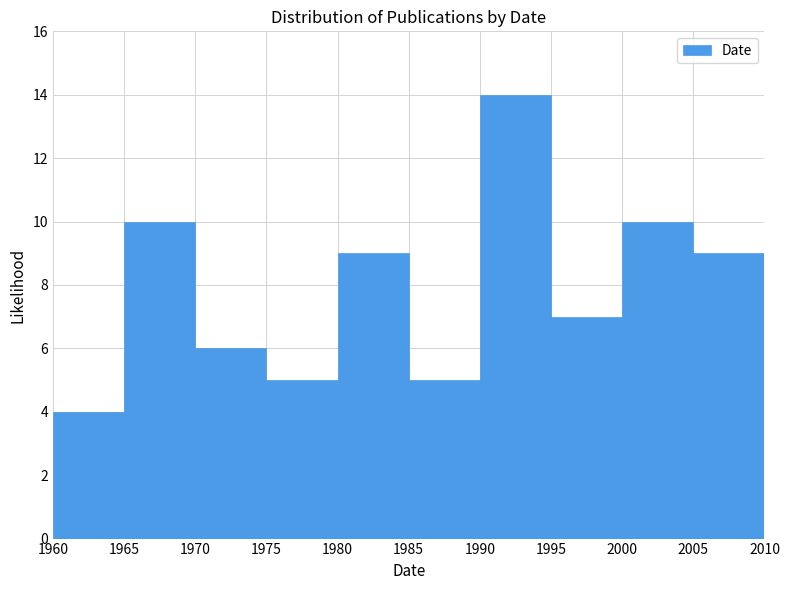

What is the height of the bar covering 1980 to 1985 on the x-axis? The values are not printed on the chart, so give them approximately, as read against the axis.

9